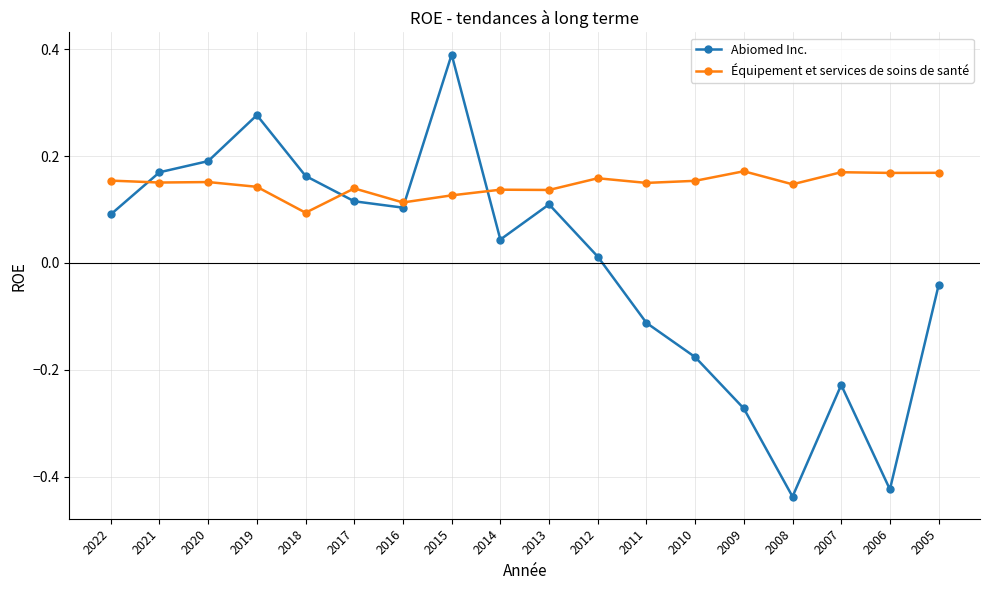

How many interior local valleys does the Abiomed Inc. series have?

4